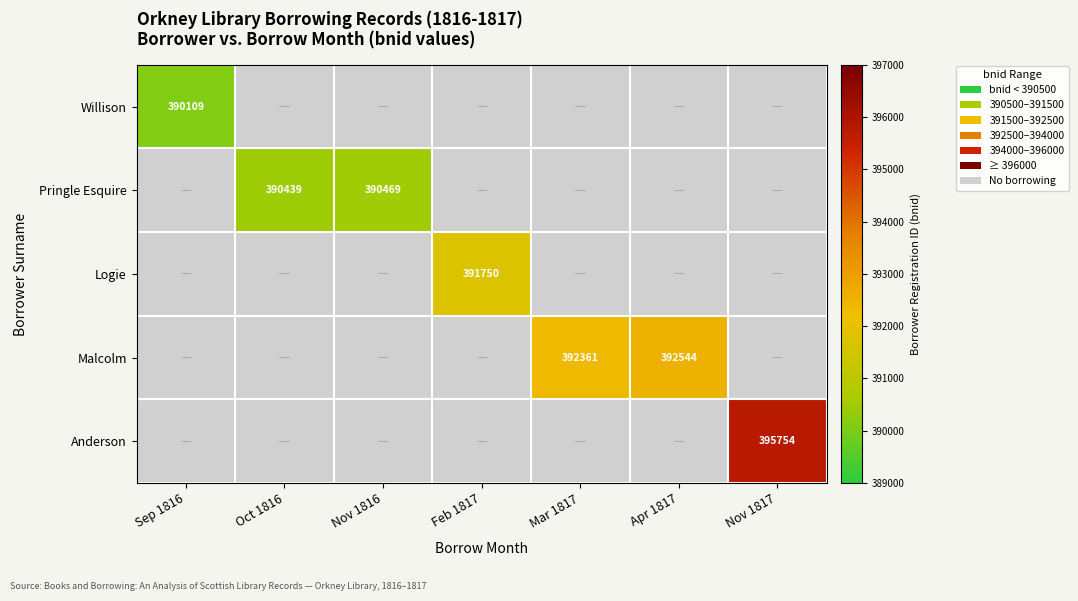

Is it true that Logie equals 153078.1 at Feb 1817?

False